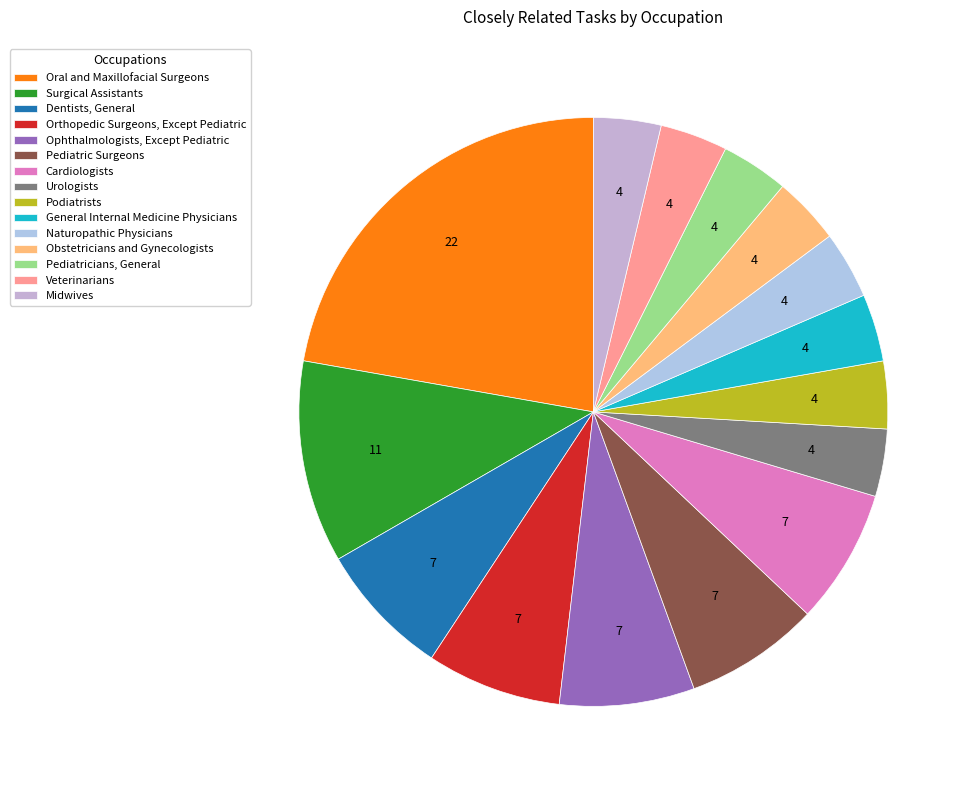

How many slices are in this pie chart?

15